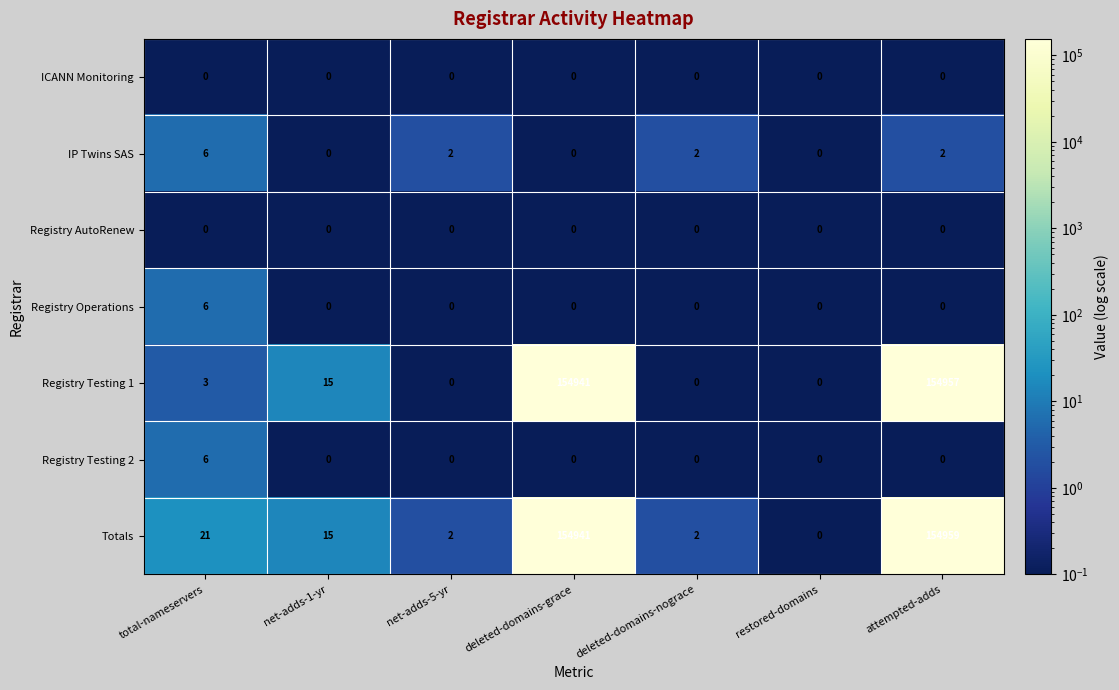

Which series has the largest total across all categories?

Totals